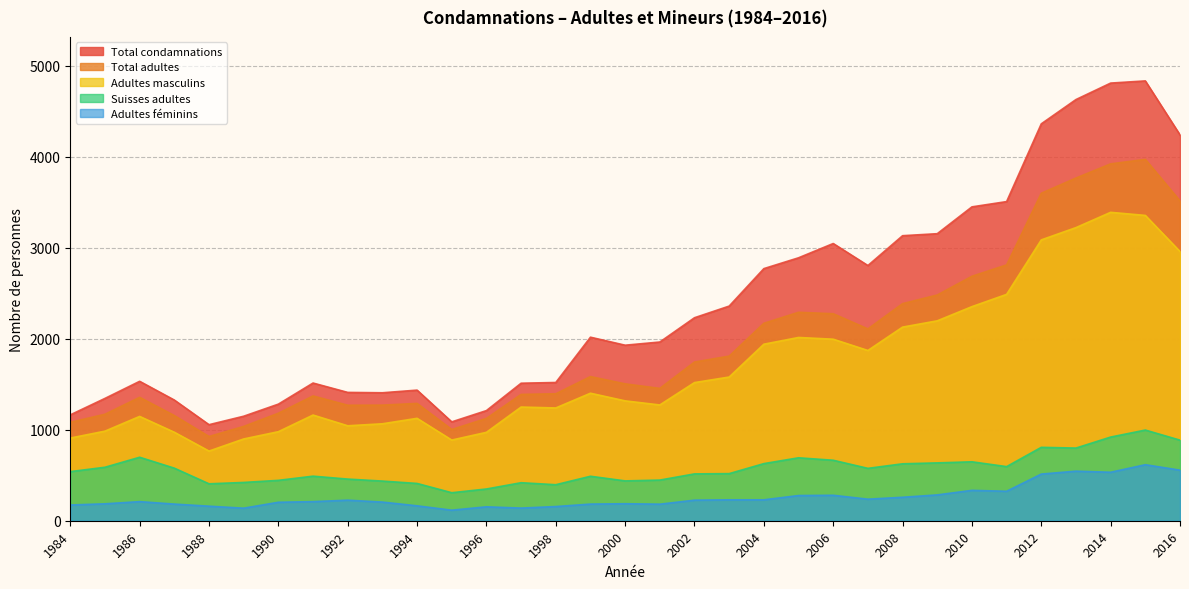

What is the spread (max minus min) of values at 1998?

1364